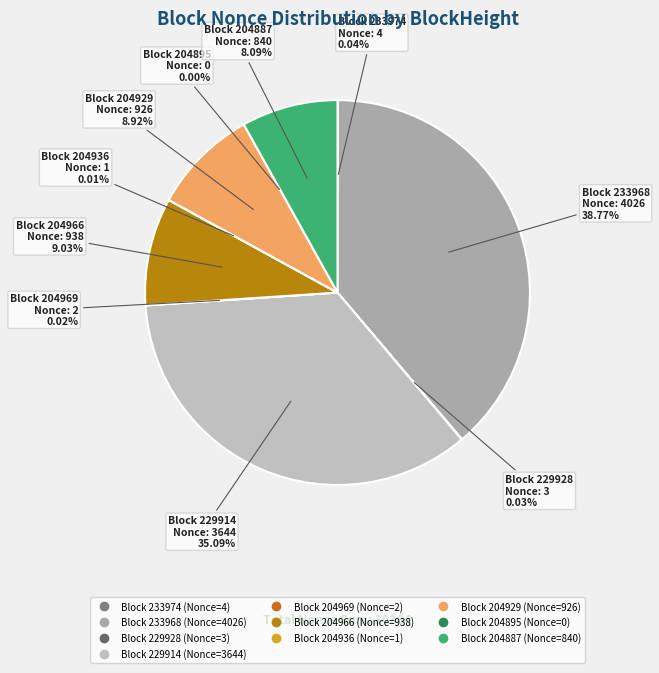

Is it true that 229914 is 29% of the pie?

False